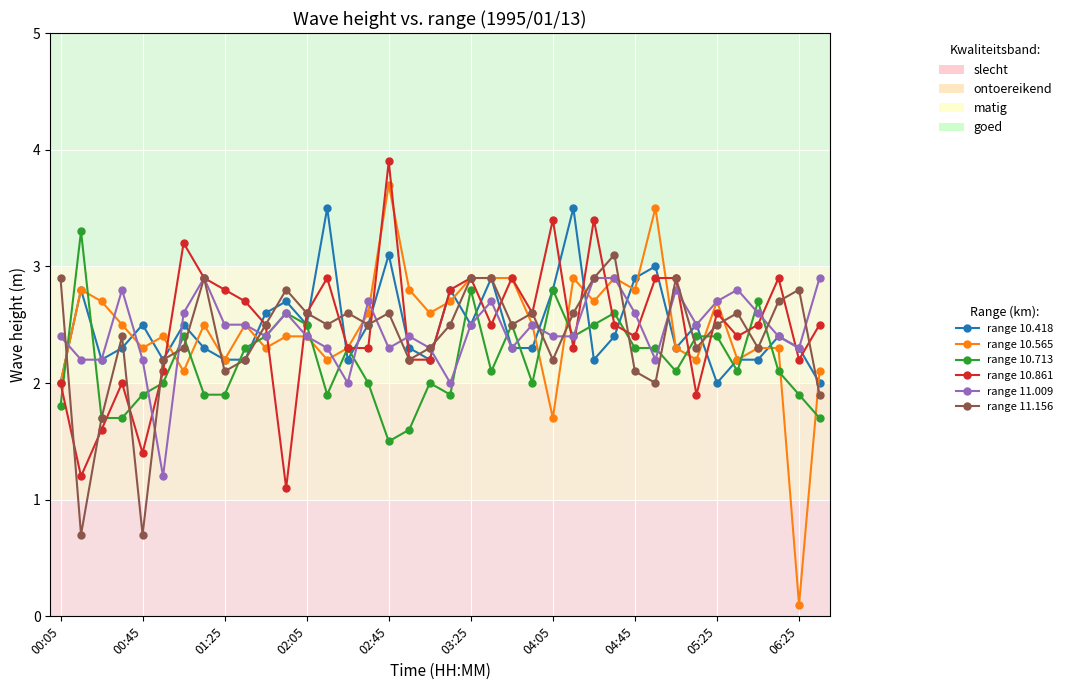

True or false: range 10.565 has more than 0 points higher than both neighbors.

True